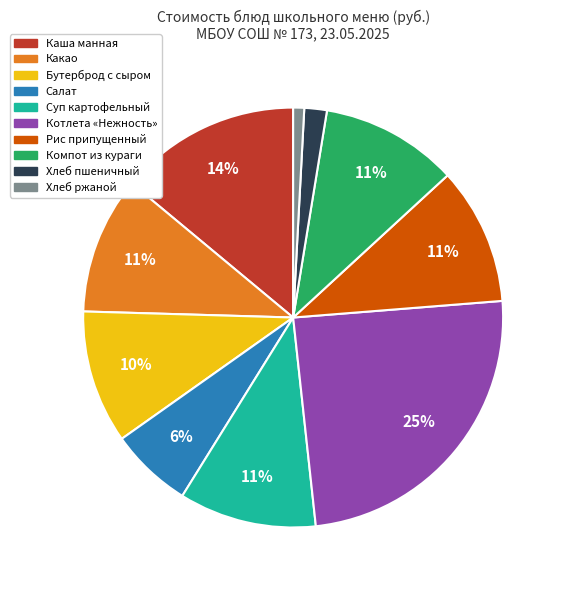

Which slice is the largest?

Котлета «Нежность»